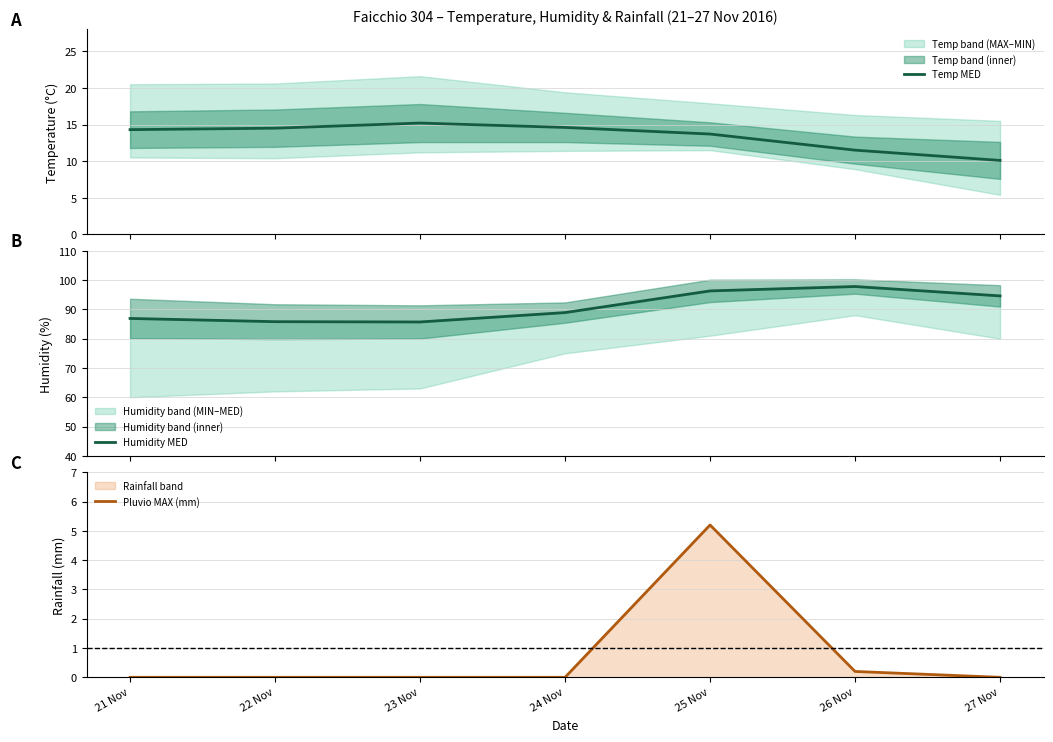

What is the difference between the Temp MED values at 25 Nov and 22 Nov?

0.8